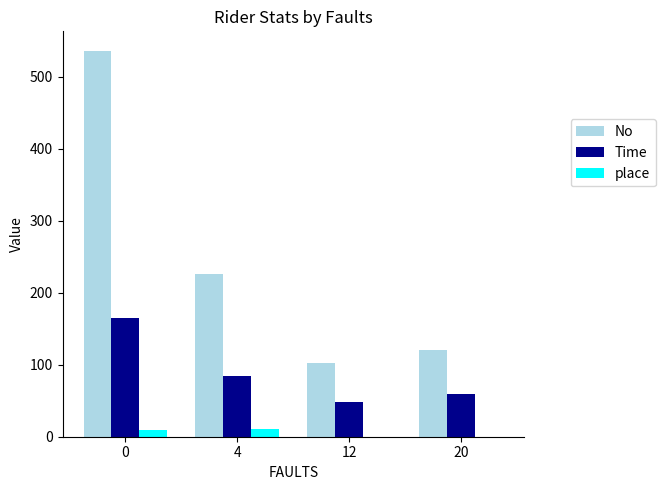

Which series has the largest range (max minus min)?

No